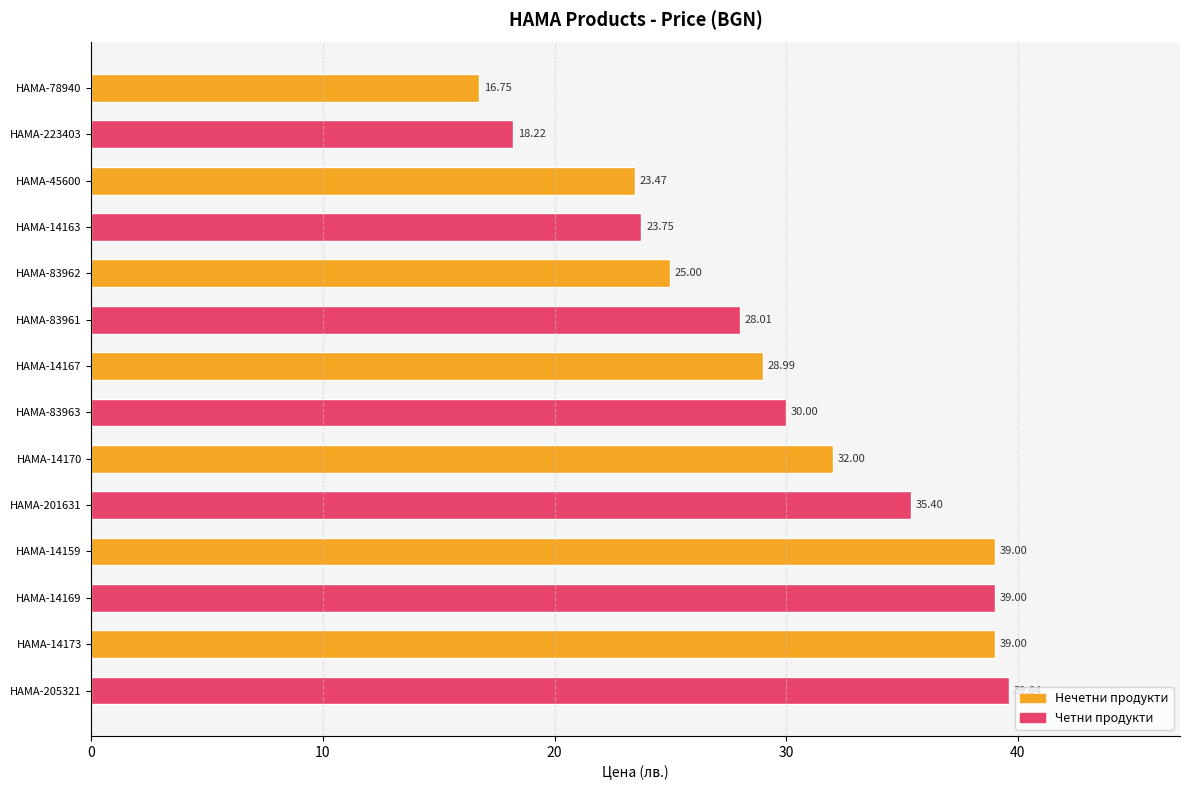

How many data points does each series have?

14